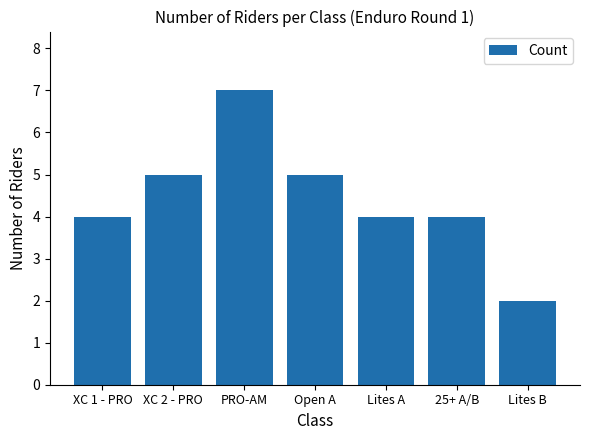

How many data points does each series have?

7